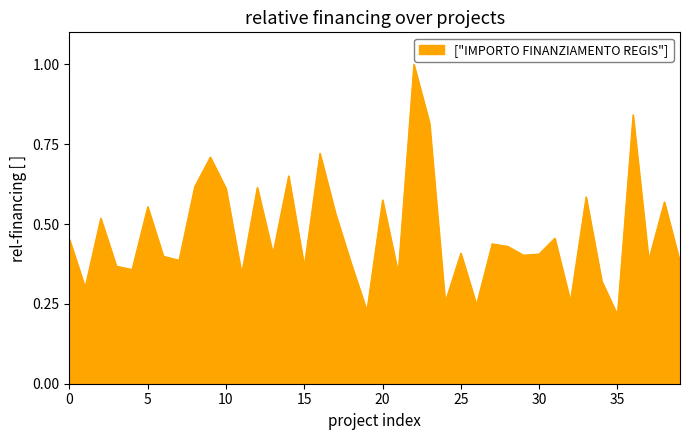

Count the values in the range 0 to 1.

40